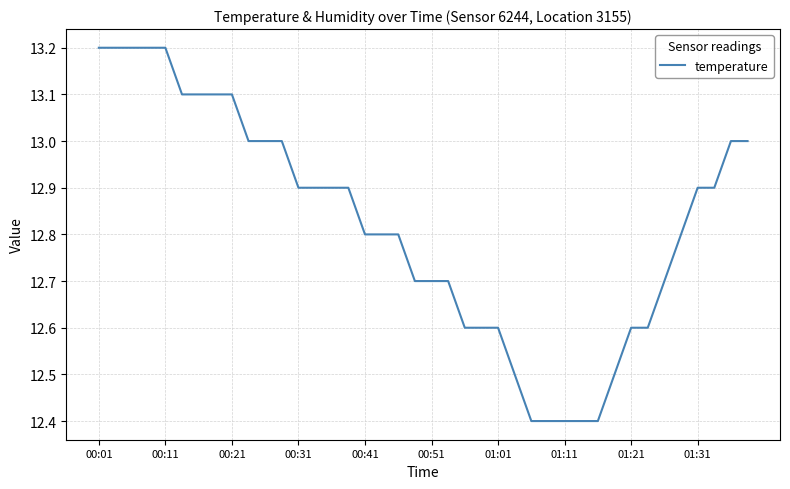

What is the difference between the maximum and minimum values?

0.8